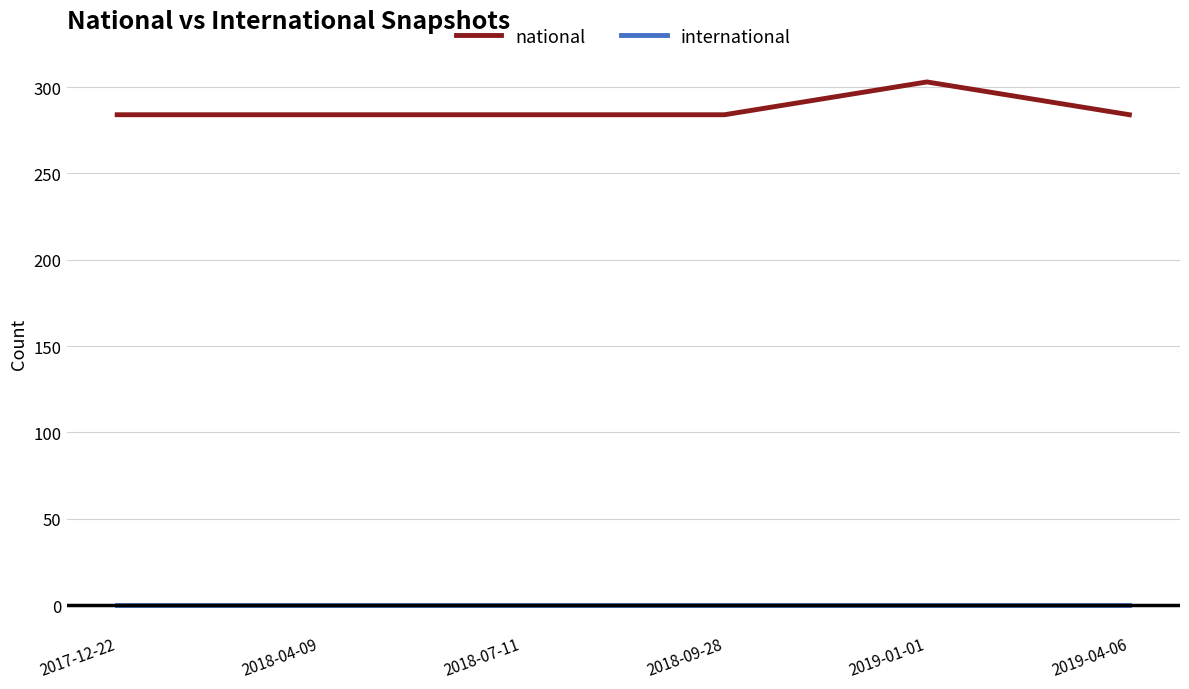

What is the total value across all series at 2018-09-28?

284